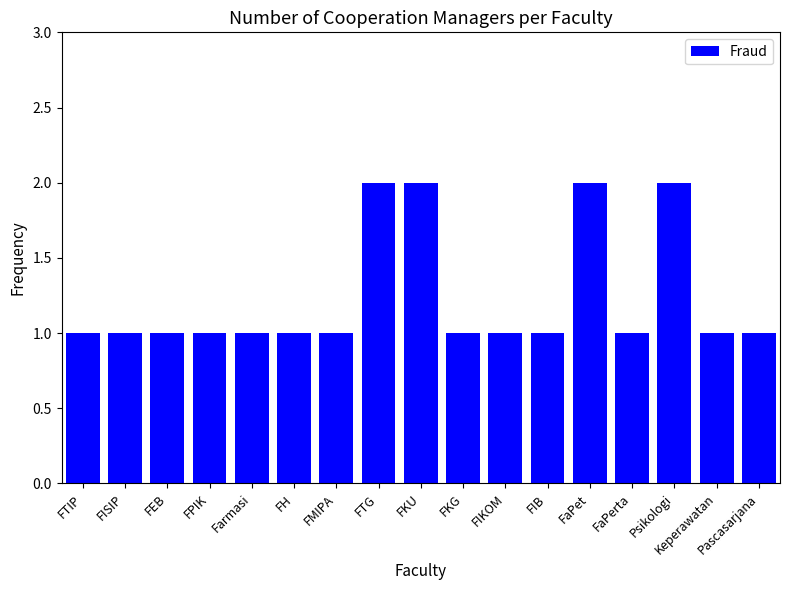

Is it true that the value at FPIK is 1?

True